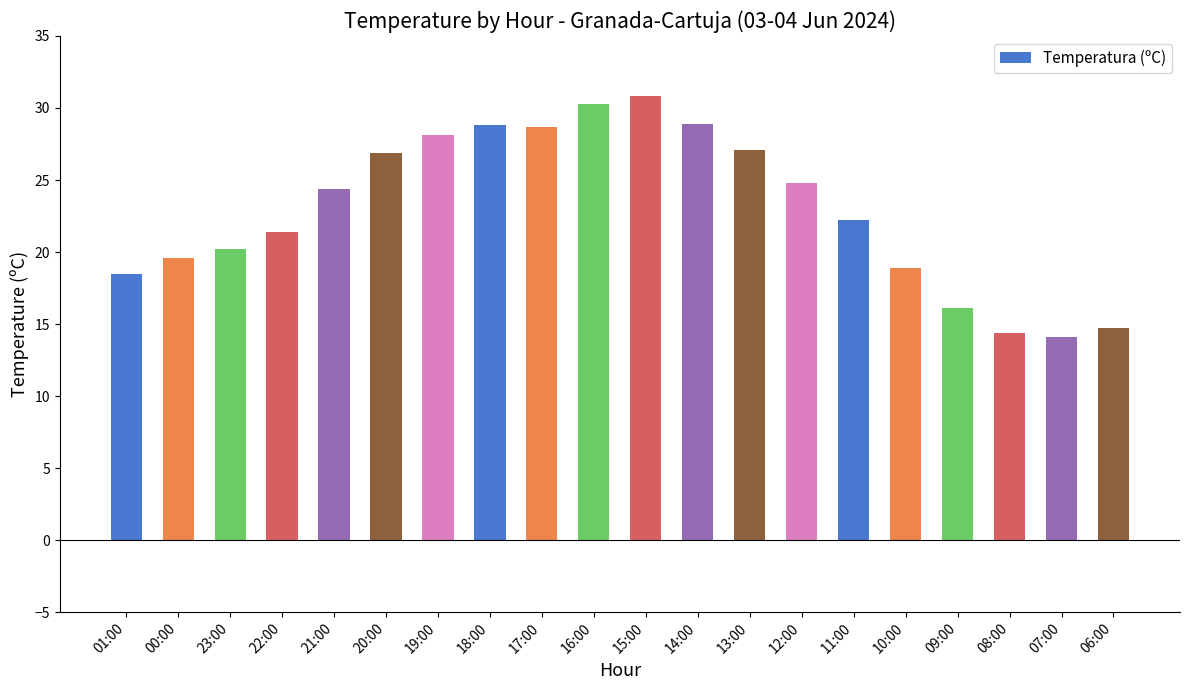

What is the change in value from 13:00 to 12:00?

-2.3